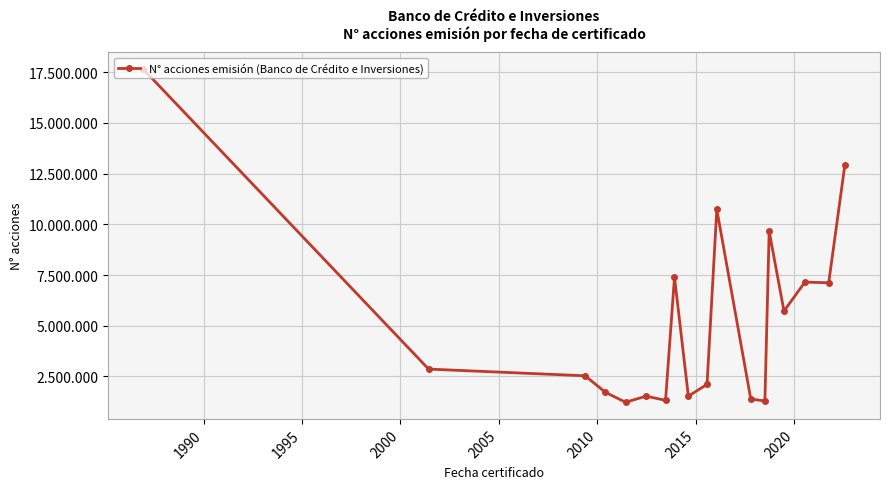

Is this an area chart (filled region under the line)?

No